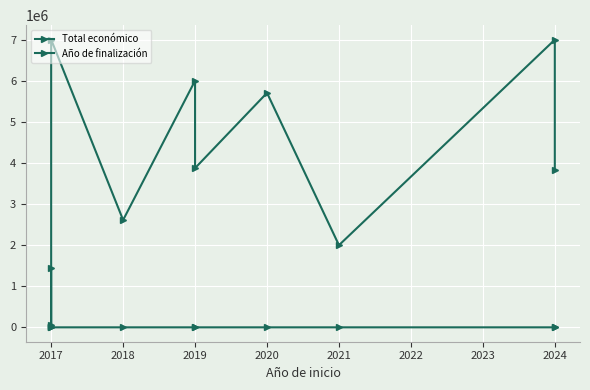

At which label does Año de finalización reach its peak?

2024